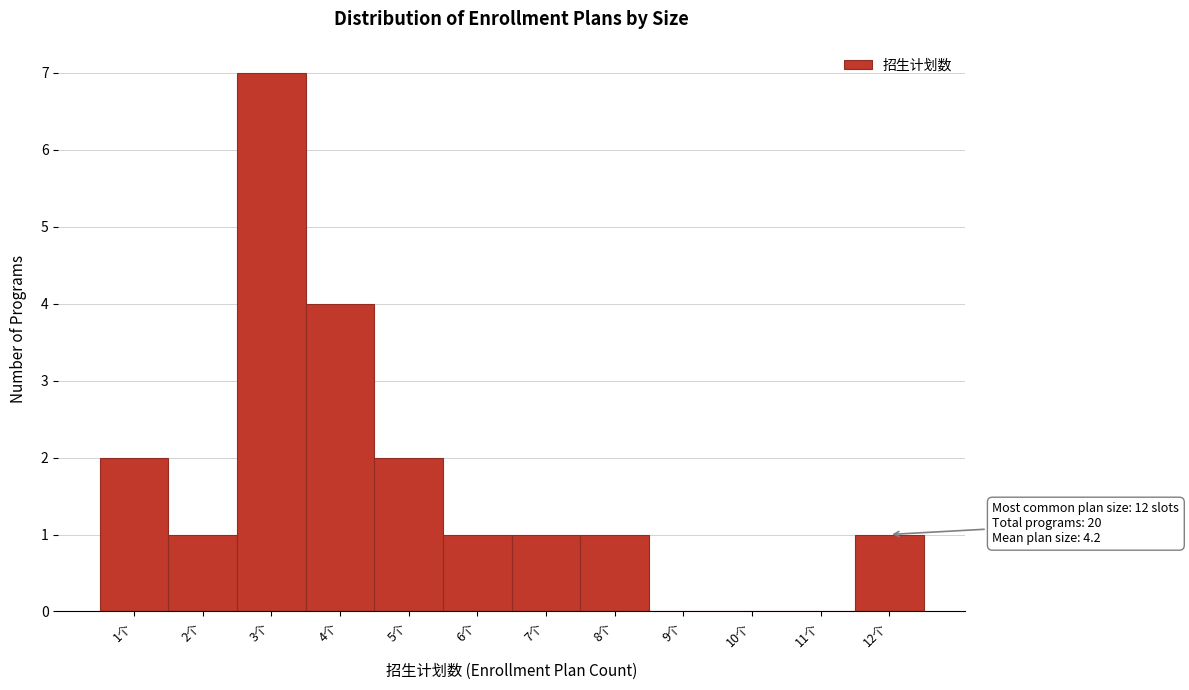

Over which range of the x-axis is the bar tallest?

2.5 to 3.5